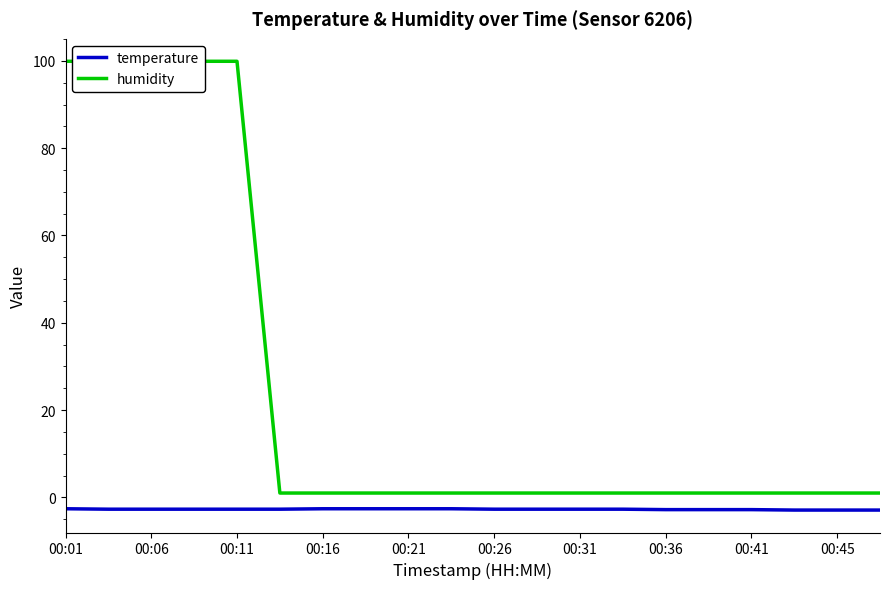

True or false: temperature has a value of -2.7 at 00:11.

True